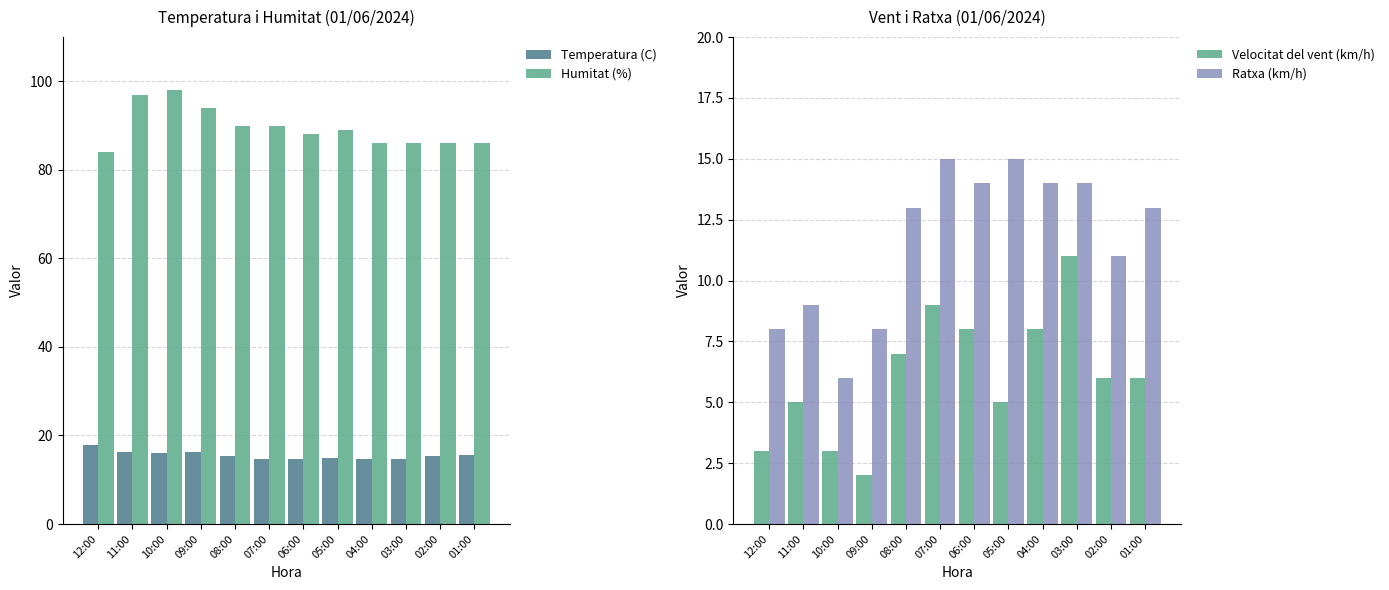

Is the value of Velocitat del vent (km/h) at 02:00 greater than the value of Humitat (%) at 02:00?

No